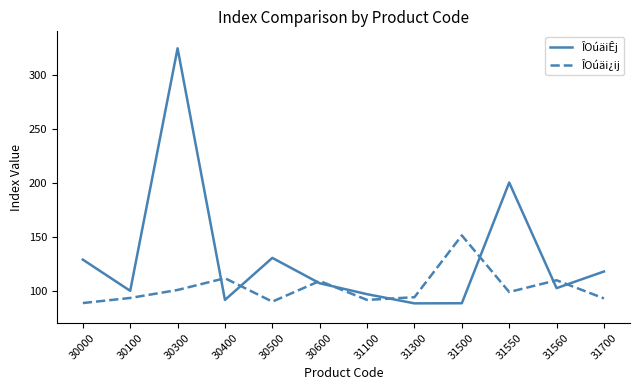

Where do ÎOúäi¿ij and ÎOúäiÊj first cross each other?

30300 and 30400